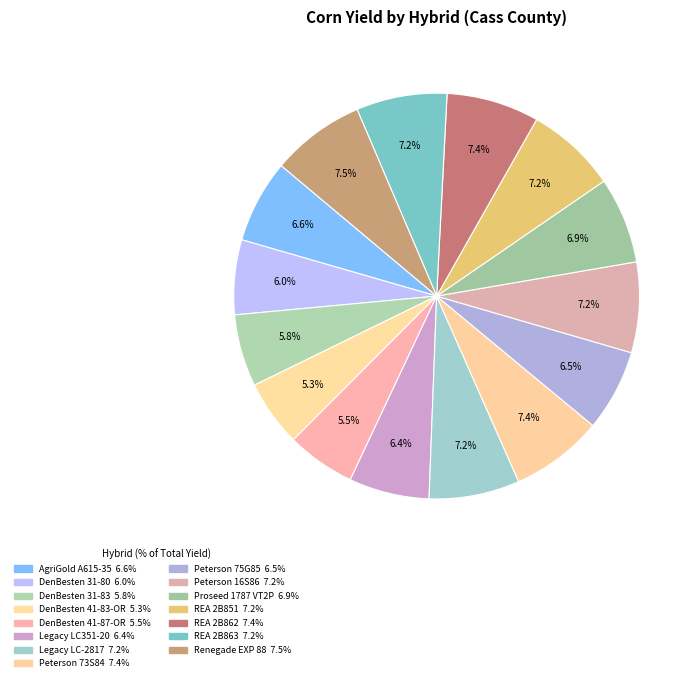

Is there a majority slice in this chart?

No